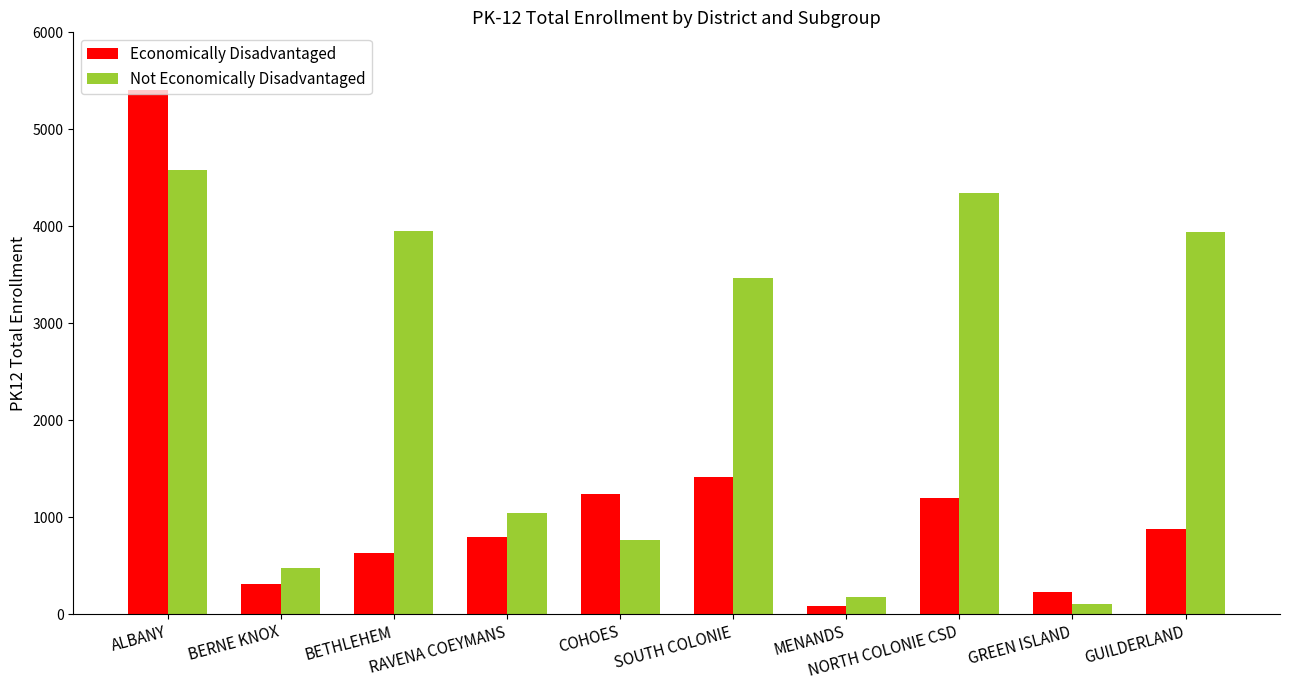

The Not Economically Disadvantaged series shows 2310 at ALBANY. True or false?

False